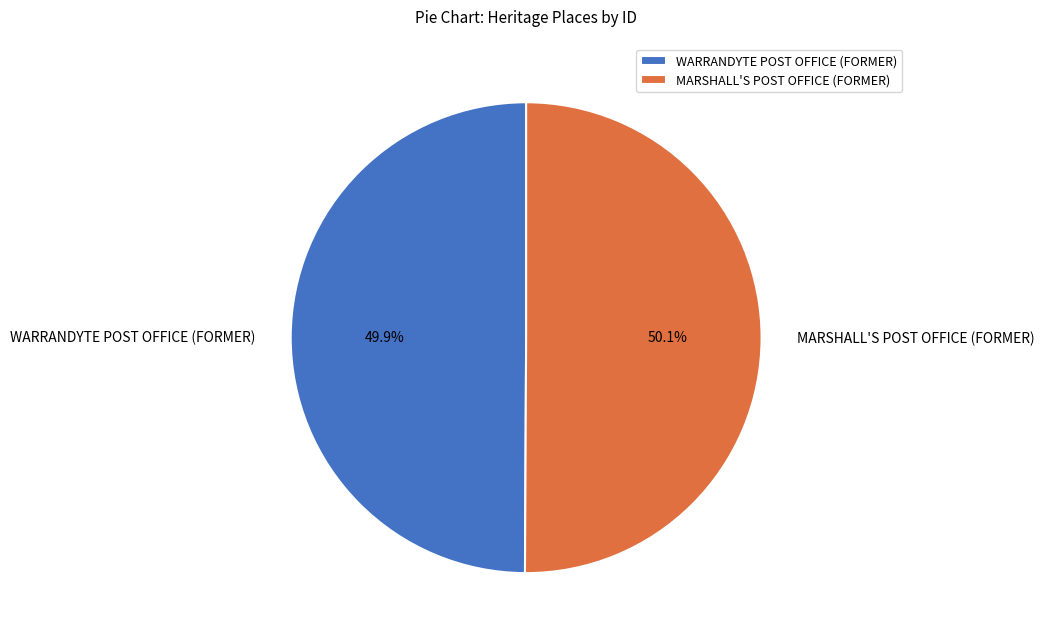

Is there a majority slice in this chart?

Yes